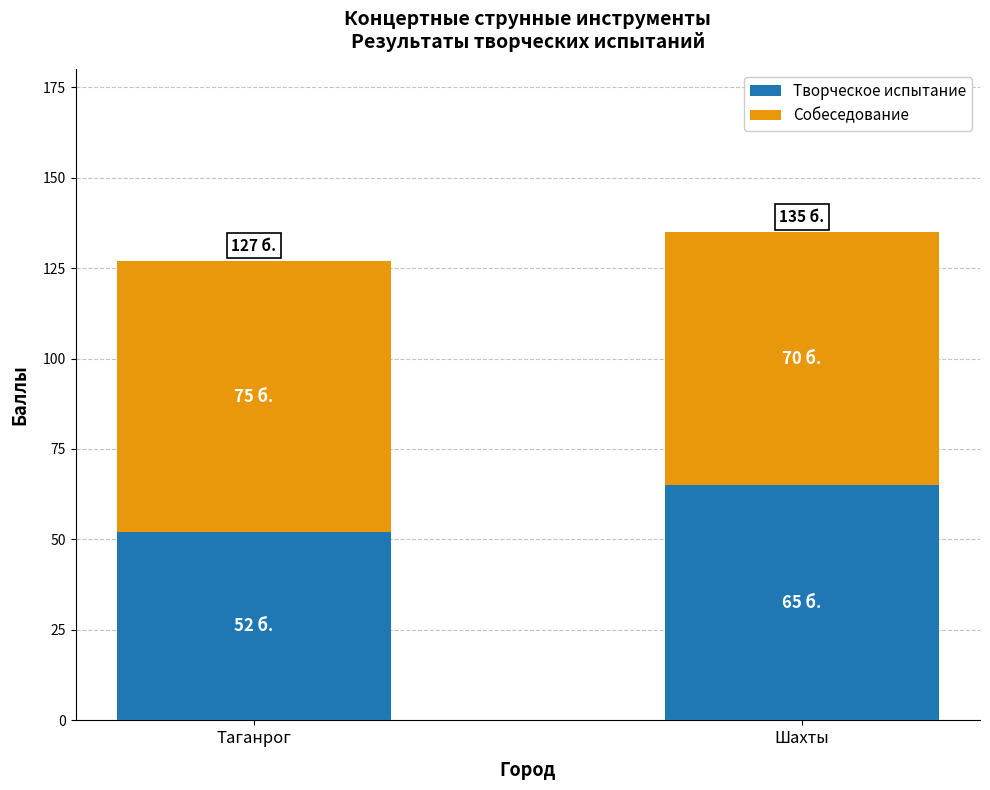

The value of Творческое испытание at Шахты is 22. True or false?

False